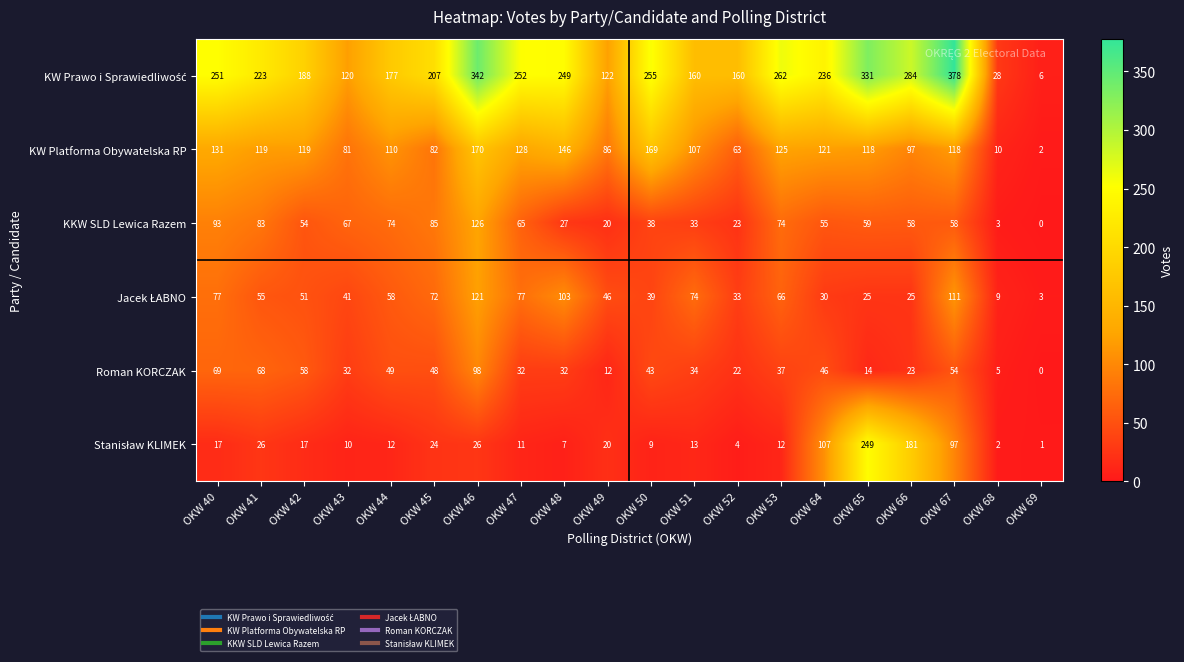

Where is KKW SLD Lewica Razem nearest to the value 63?

OKW 47